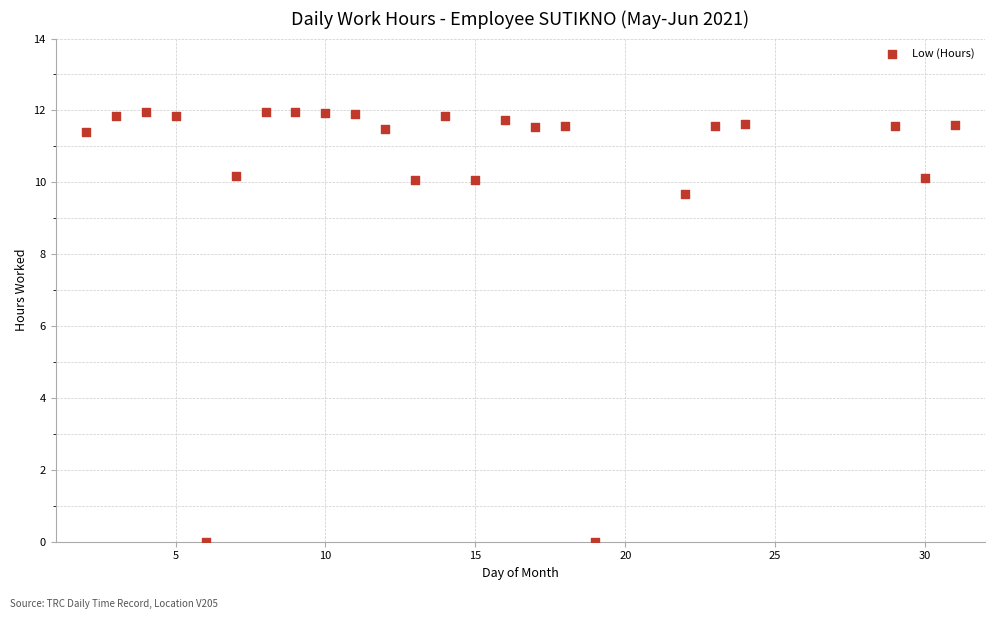

What is the range of Y values (max minus min)?

12.0